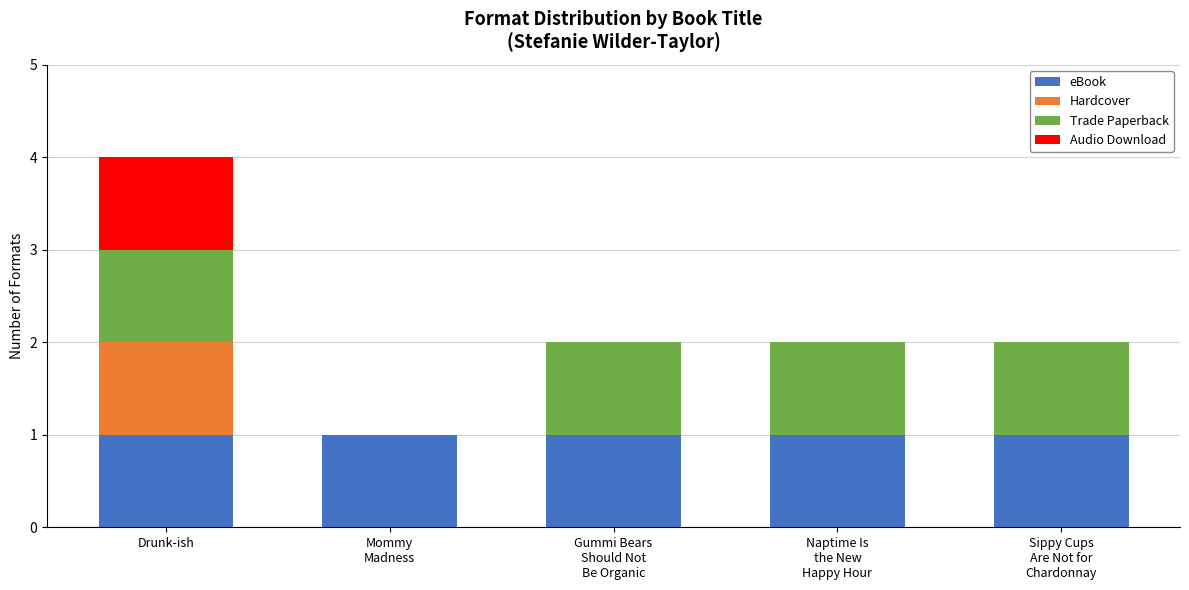

At which category is the sum across all series the highest?

Drunk-ish